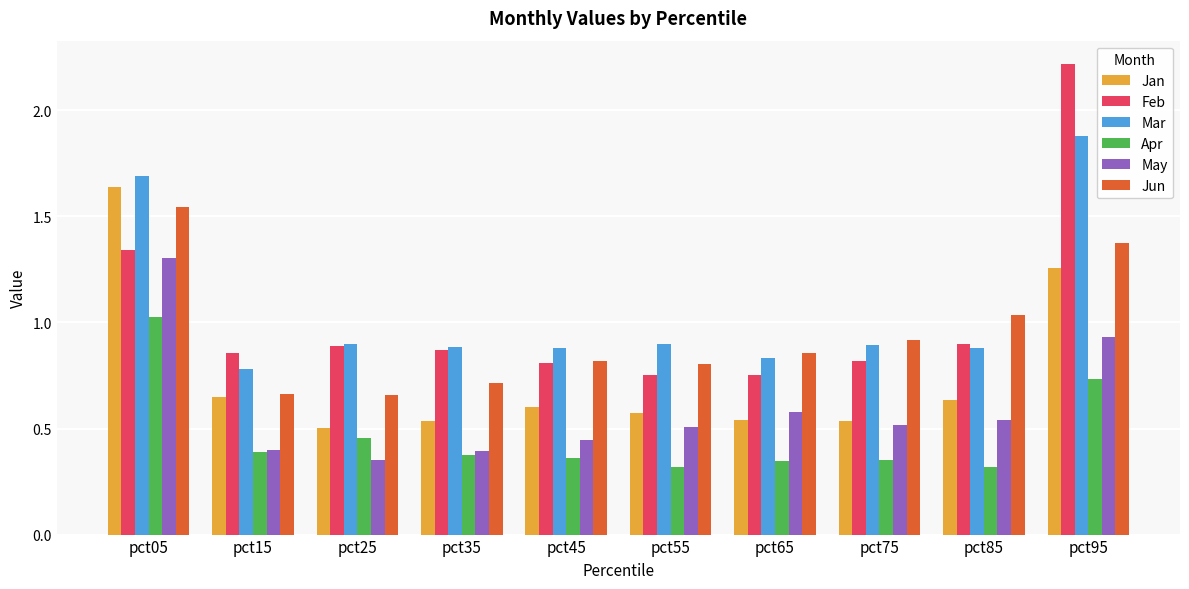

What is the greatest value displayed?

2.2